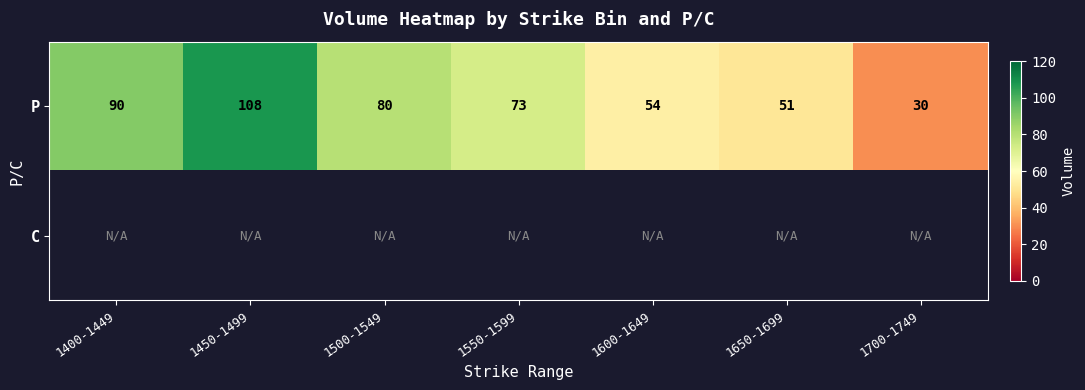

What is the sum of all P values?

486